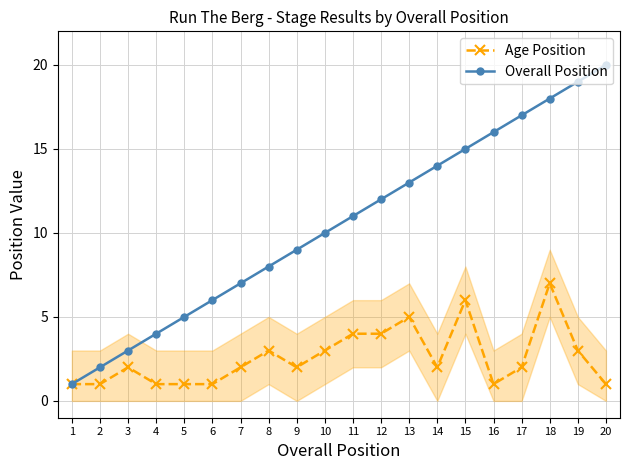

At which label does Age Position reach its peak?

18